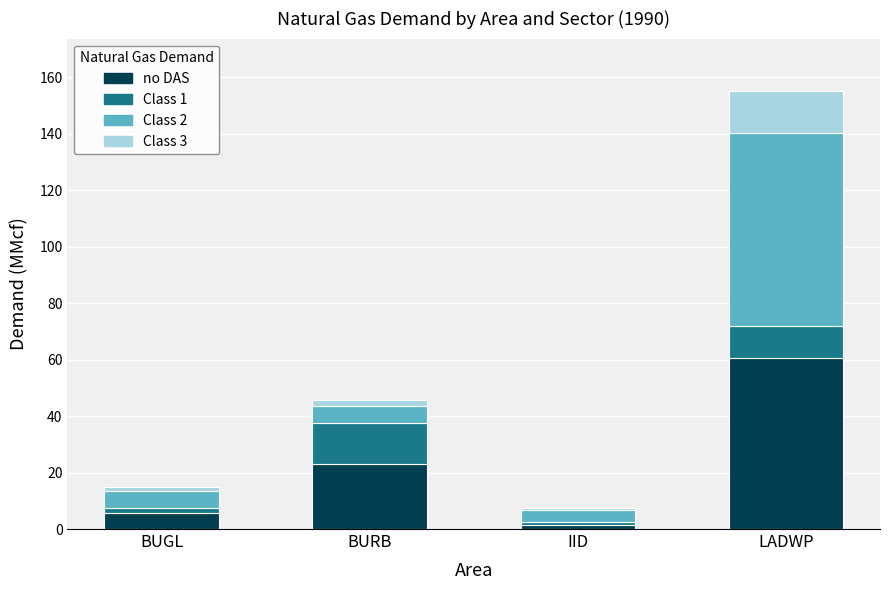

How many bars are there in total?

4